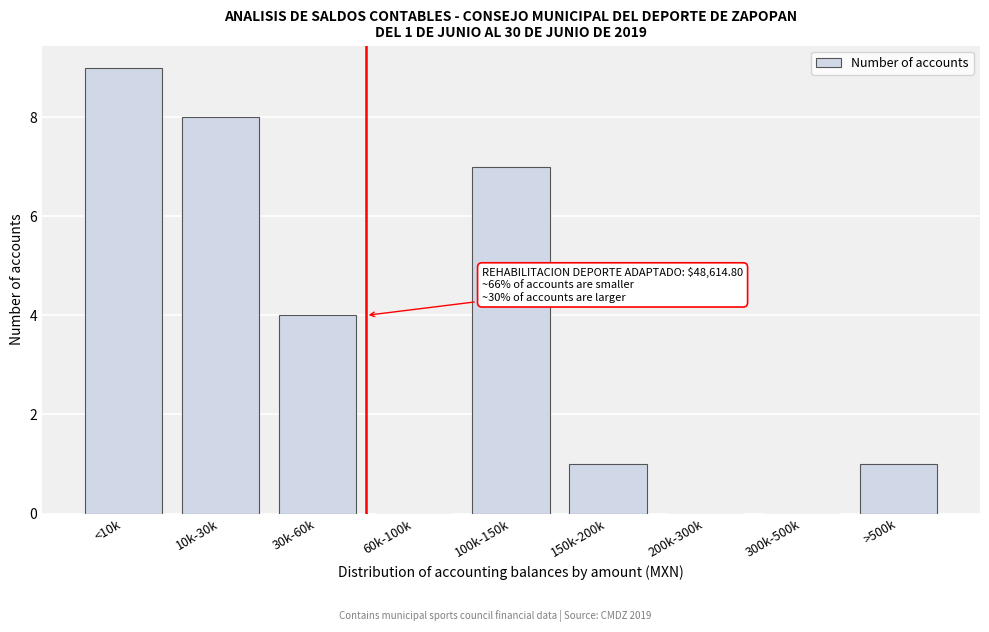

Reading left to right, extract all data points from this chart.

<10k=9	10k-30k=8	30k-60k=4	60k-100k=0	100k-150k=7	150k-200k=1	200k-300k=0	300k-500k=0	>500k=1